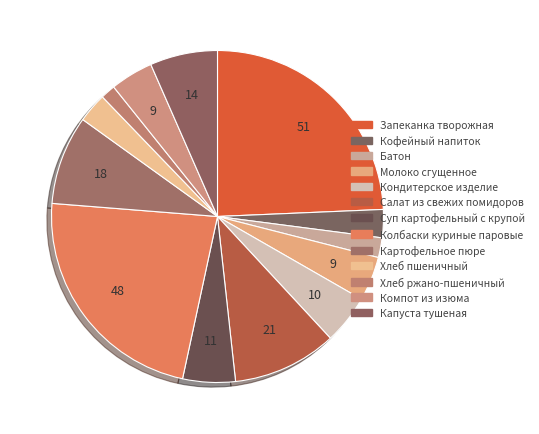

Count the number of slices in the pie.

13